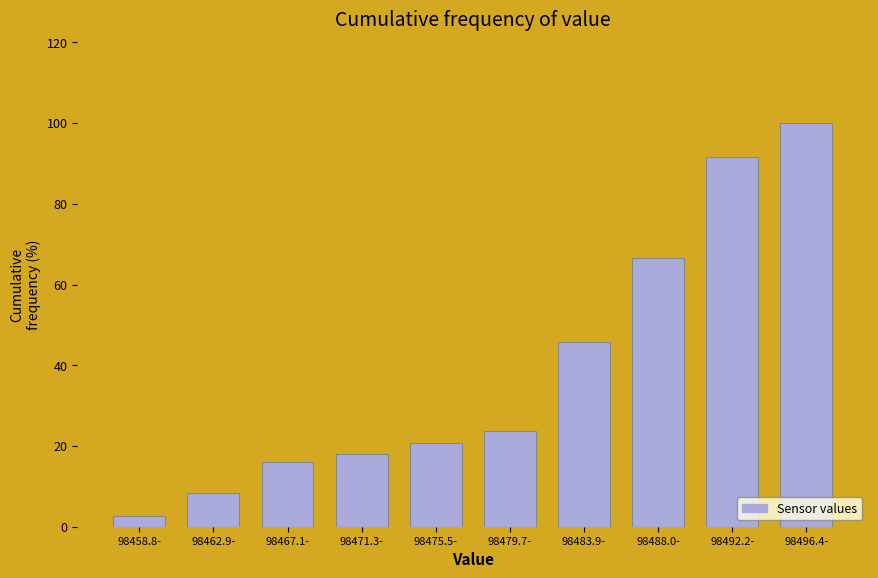

Reading left to right, list all the values displayed in this chart.

2.8	8.3	16.0	18.1	20.8	23.6	45.8	66.7	91.7	100.0